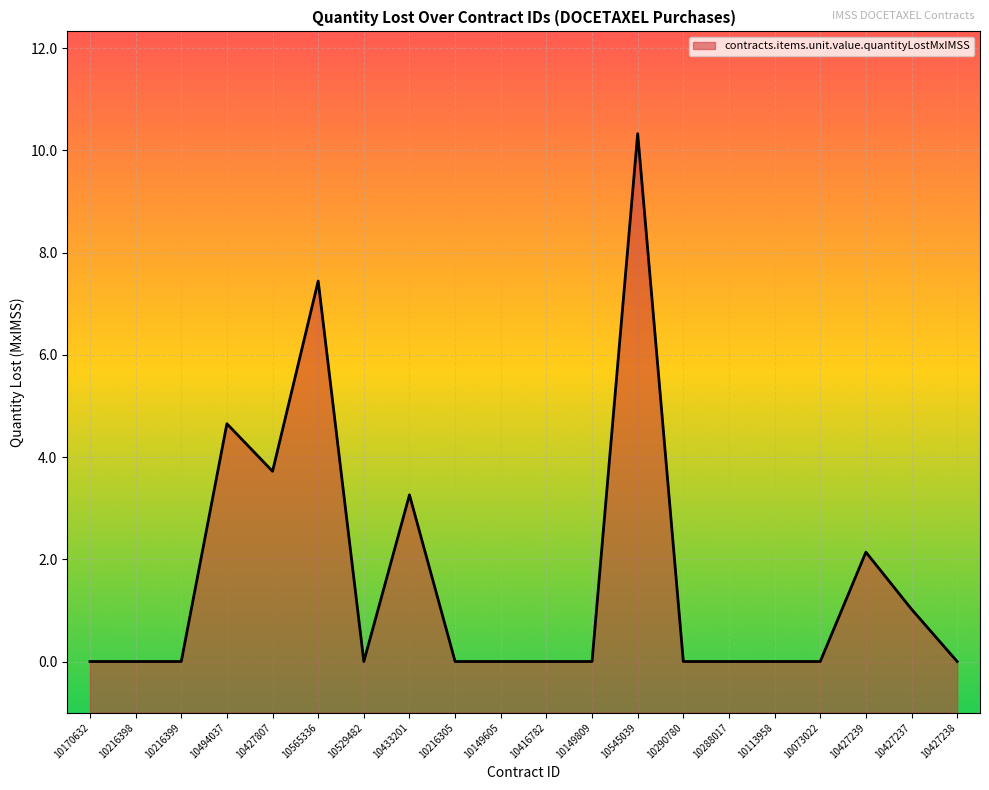

True or false: there are more than 1 points higher than both neighbors.

True